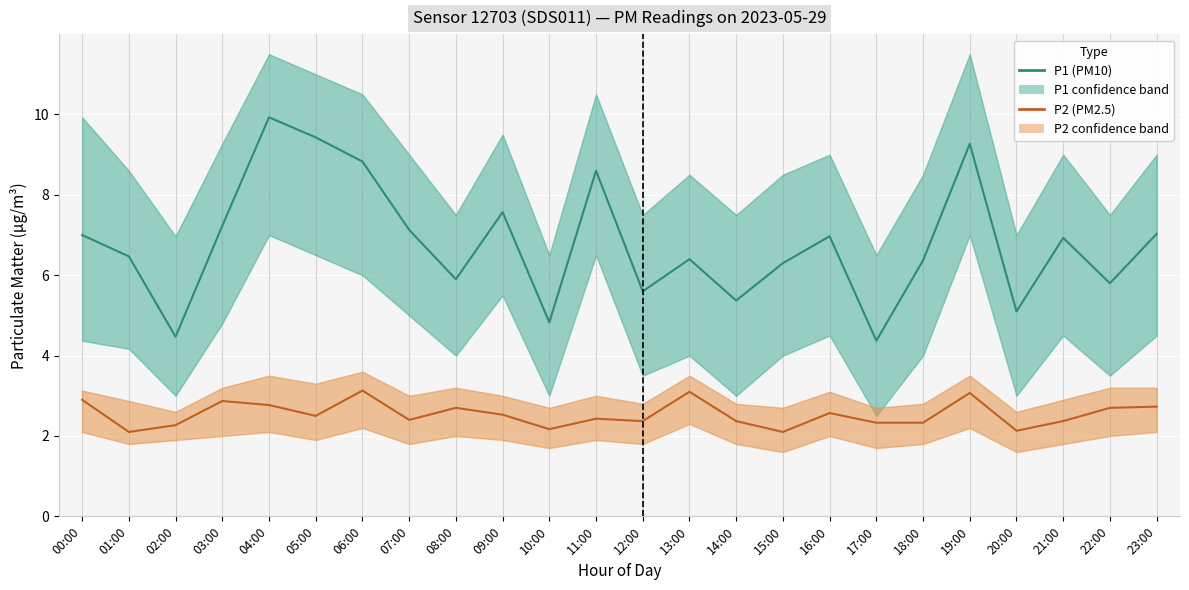

The P2 (PM2.5) series shows 0.5 at 01:00. True or false?

False